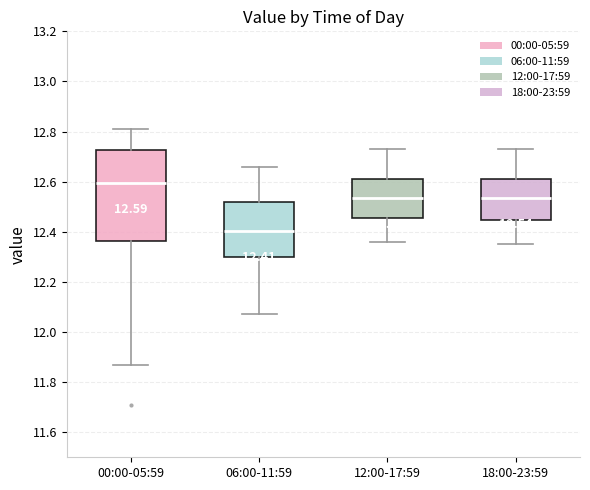

Which box has the highest median line?

00:00-05:59